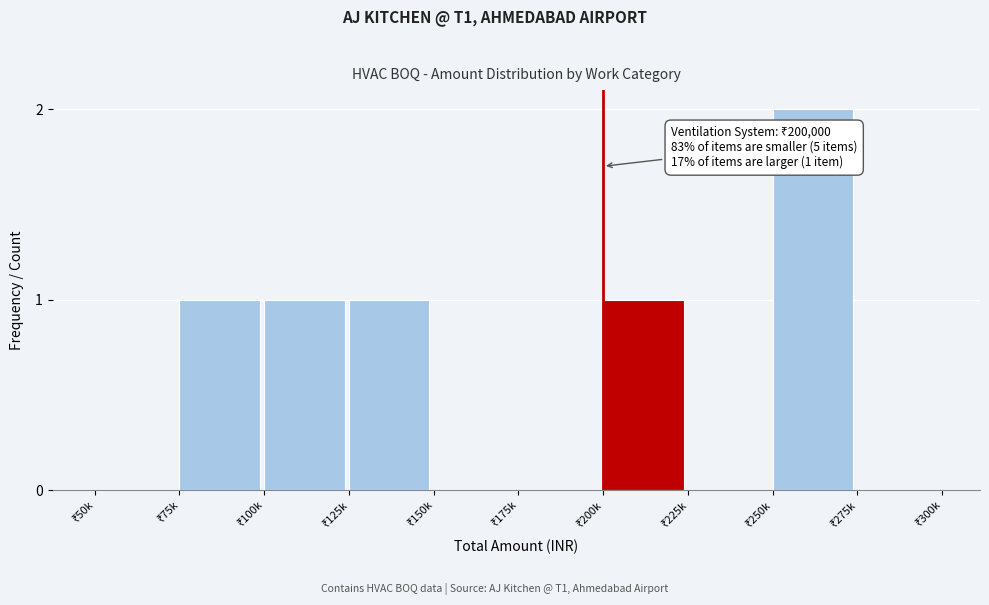

What is the sum of all values?

6